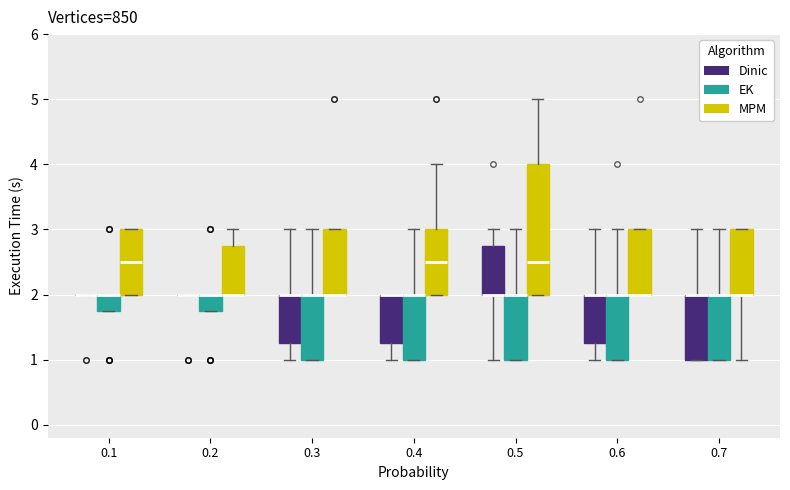

Where does the upper whisker of the box for 0.5 (Dinic) end on the y-axis? The values are not printed on the chart, so give them approximately, as read against the axis.

3.0